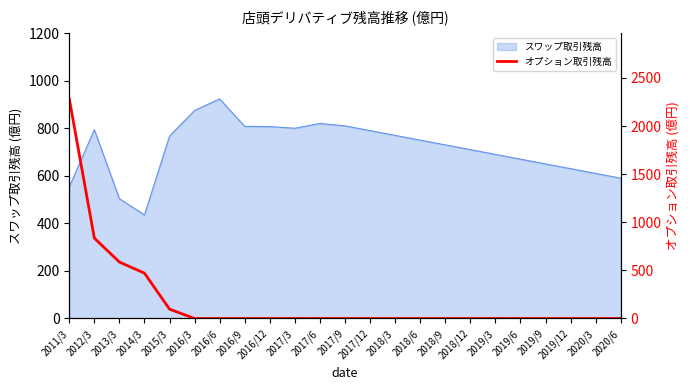

List the labels in order of value, smallest first.

2016/3, 2016/6, 2016/9, 2016/12, 2017/3, 2017/6, 2017/9, 2017/12, 2018/3, 2018/6, 2018/9, 2018/12, 2019/3, 2019/6, 2019/9, 2019/12, 2020/3, 2020/6, 2015/3, 2014/3, 2013/3, 2012/3, 2011/3